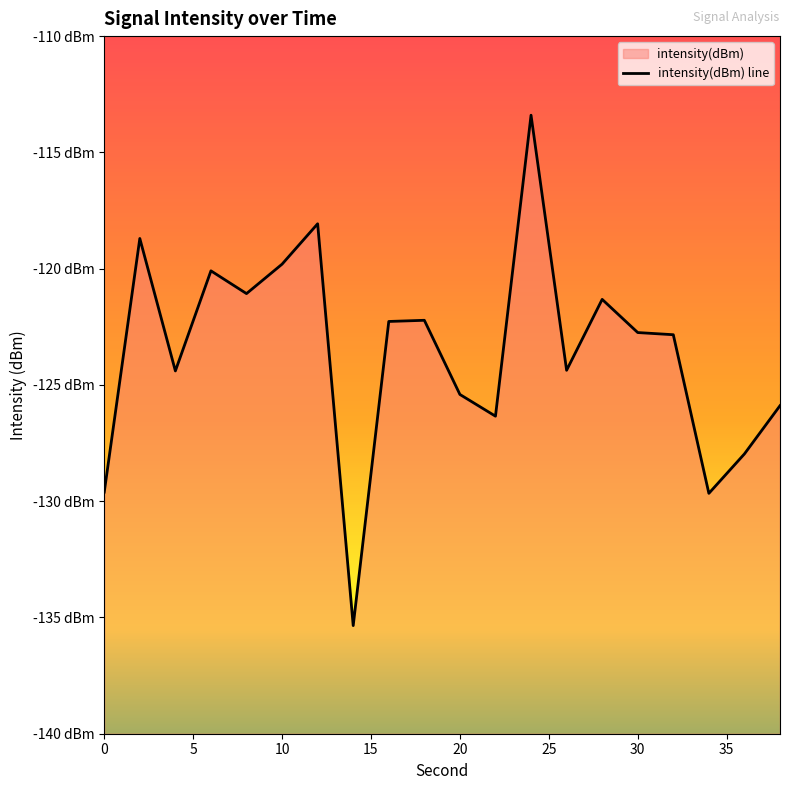

Which label corresponds to the smallest value in the chart?

14